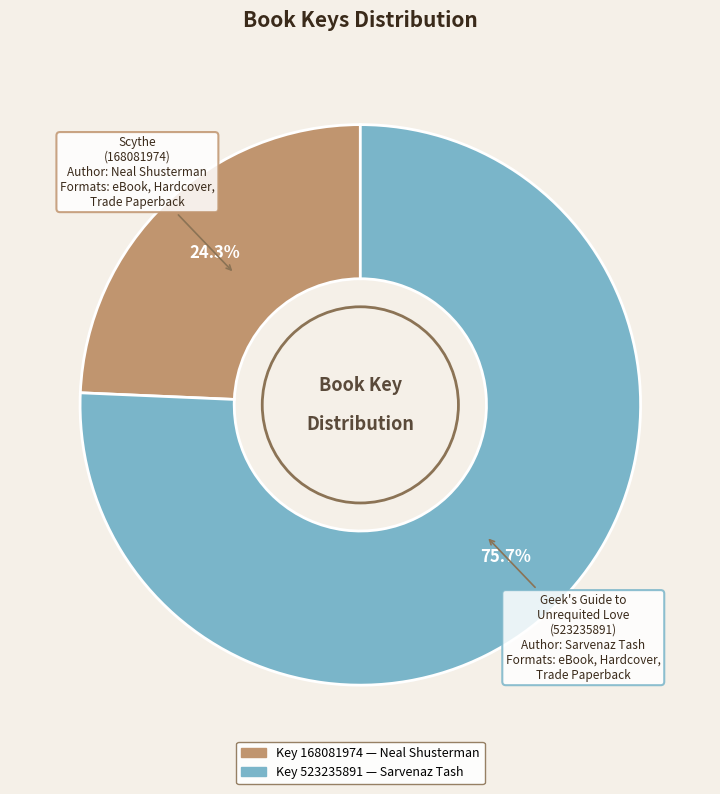

How many segments does this pie chart have?

2